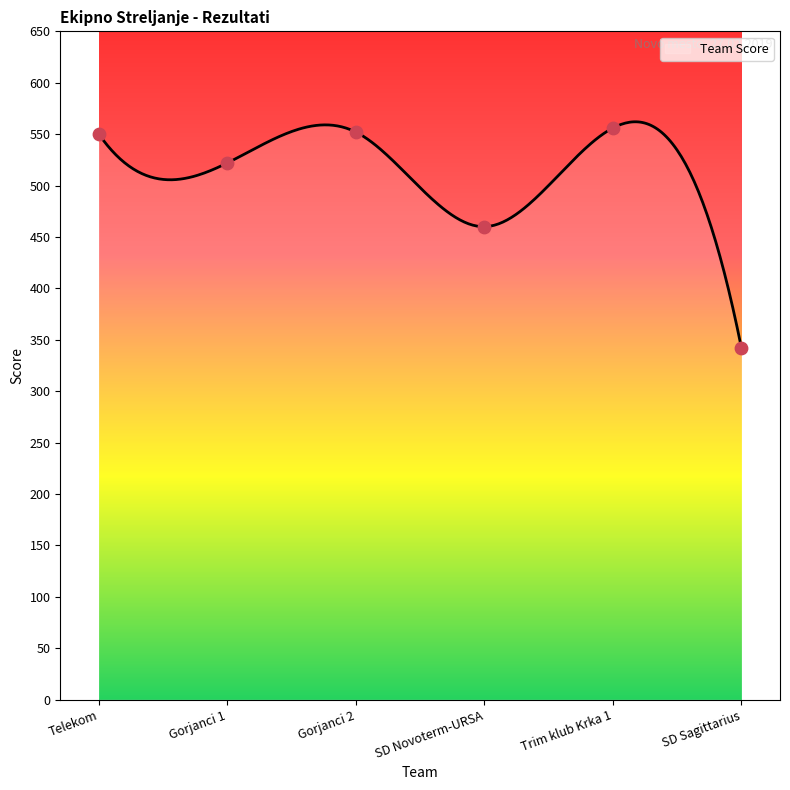

What is the change in value from Telekom to Trim klub Krka 1?

+6